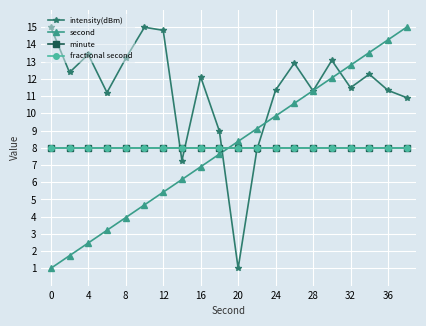

Reading left to right, list all the values displayed in this chart.

intensity(dBm): 15.0	12.4	13.4	11.2	13.2	15.0	14.8	7.2	12.1	9.0	1.0	7.9	11.3	12.9	11.3	13.1	11.5	12.3	11.3	10.9
second: 1.0	1.7	2.5	3.2	3.9	4.7	5.4	6.2	6.9	7.6	8.4	9.1	9.8	10.6	11.3	12.1	12.8	13.5	14.3	15.0
minute: 8.0	8.0	8.0	8.0	8.0	8.0	8.0	8.0	8.0	8.0	8.0	8.0	8.0	8.0	8.0	8.0	8.0	8.0	8.0	8.0
fractional second: 8.0	8.0	8.0	8.0	8.0	8.0	8.0	8.0	8.0	8.0	8.0	8.0	8.0	8.0	8.0	8.0	8.0	8.0	8.0	8.0